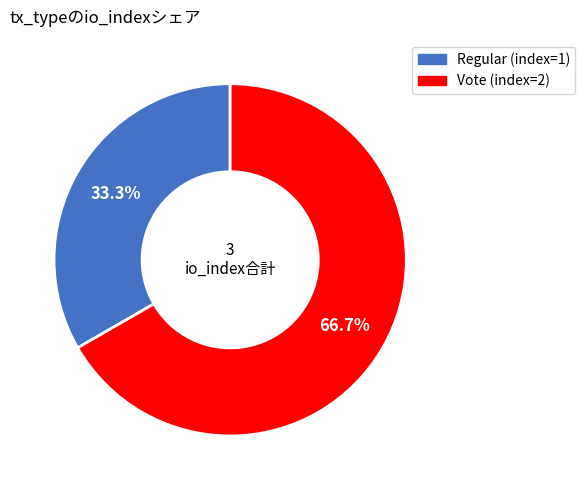

Rank the categories by value from lowest to highest.

Regular (index=1), Vote (index=2)